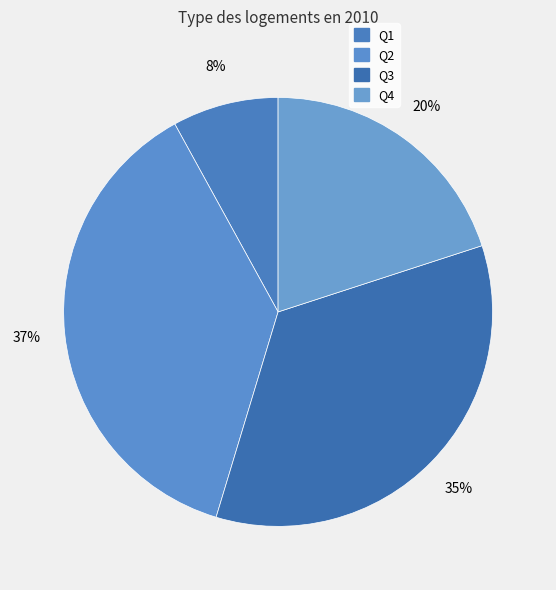

What percentage is the Q2 slice, to the nearest percent?

37%